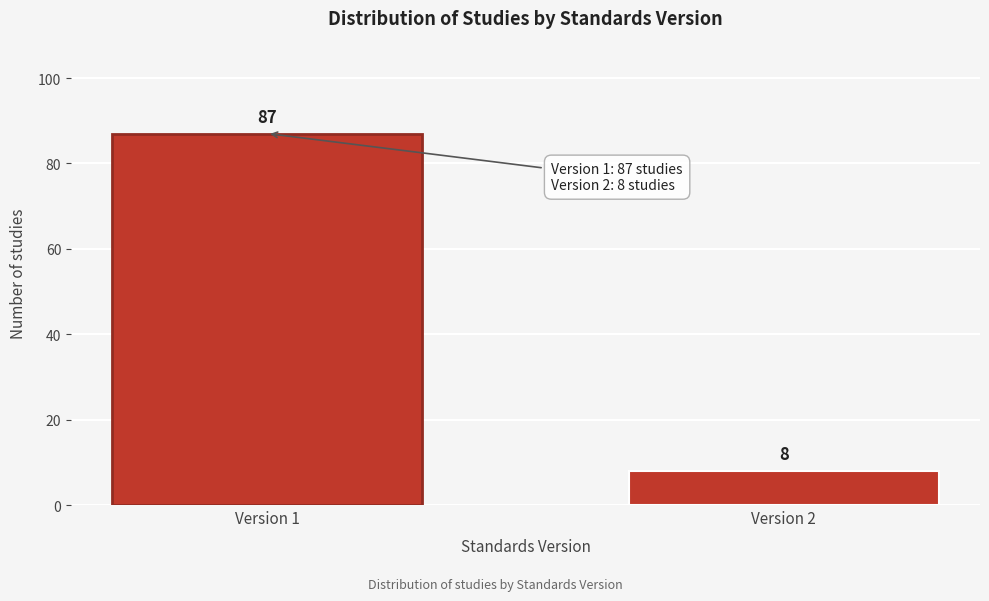

Reading left to right, list all the values displayed in this chart.

Version 1=87	Version 2=8